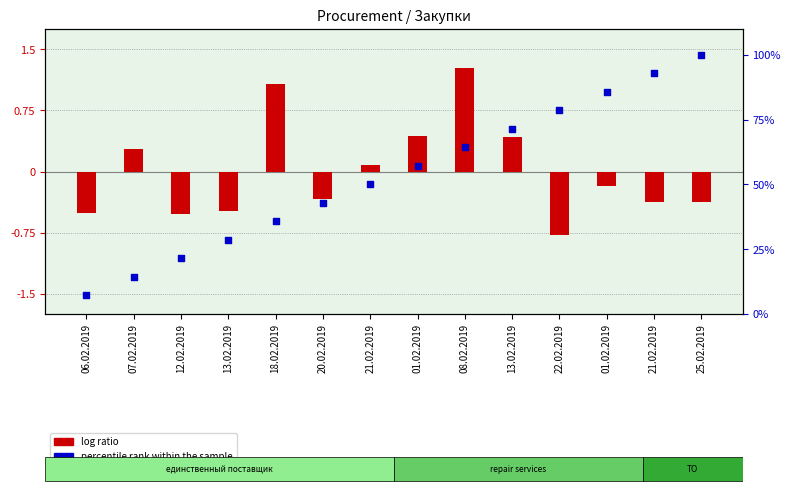

Which series reaches the minimum Y coordinate?

log ratio